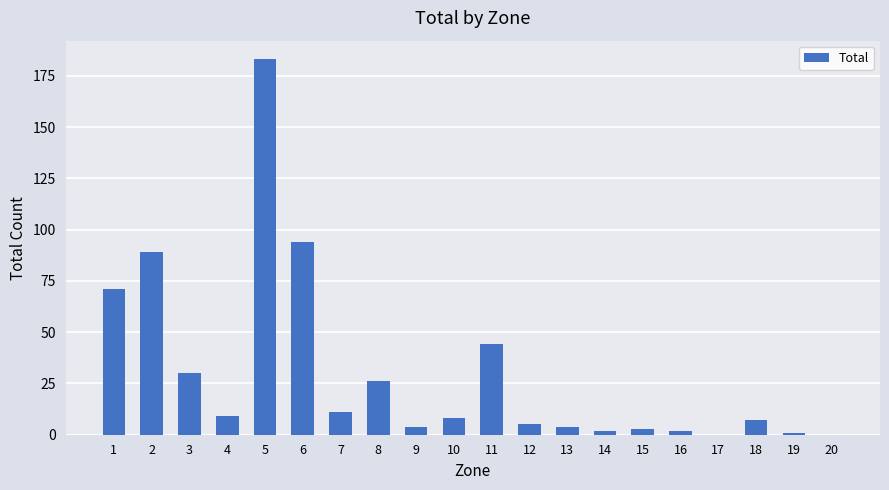

Where does the data first go above 8?

1